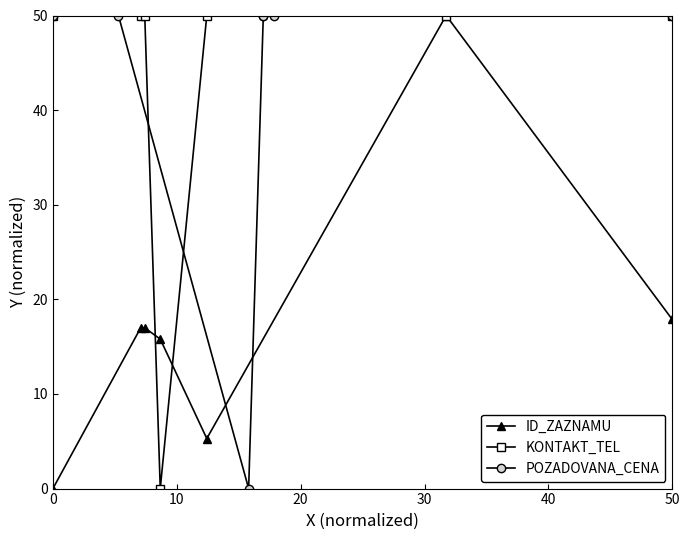

Between 50 and 40, which is larger?

40